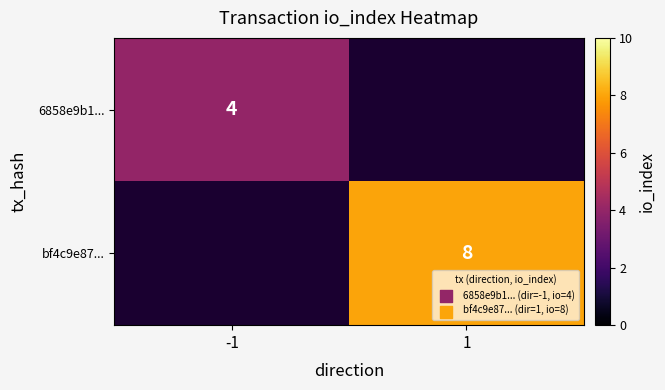

The bf4c9e87... series shows 2 at 1. True or false?

False